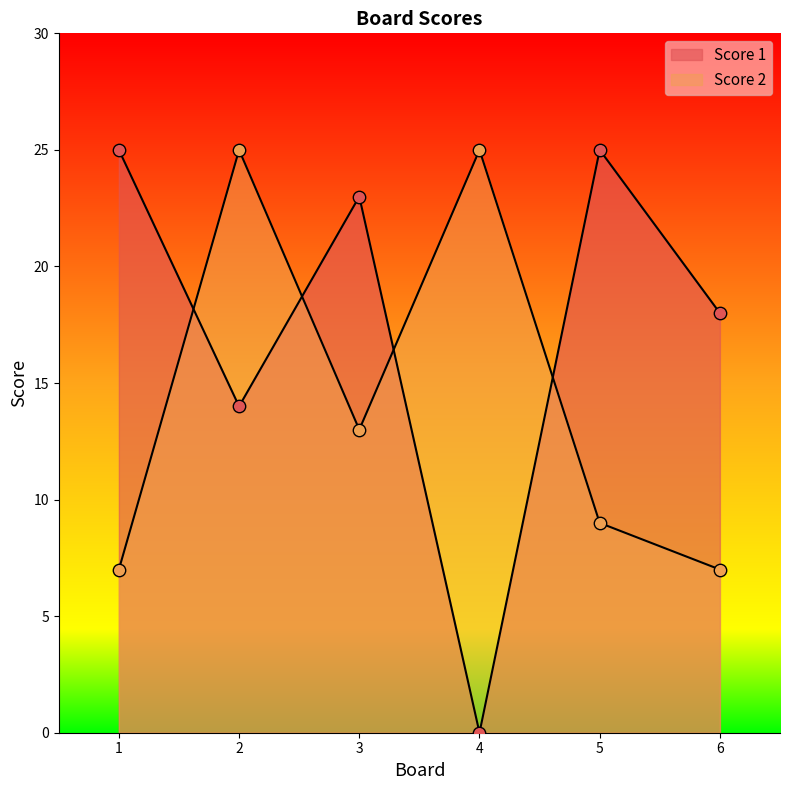

Which series has the largest total across all categories?

Score 1